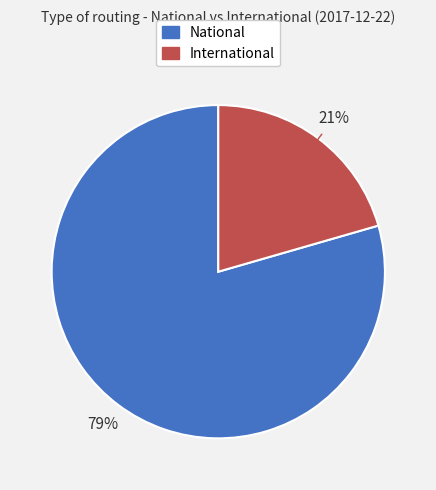

How many segments does this pie chart have?

2